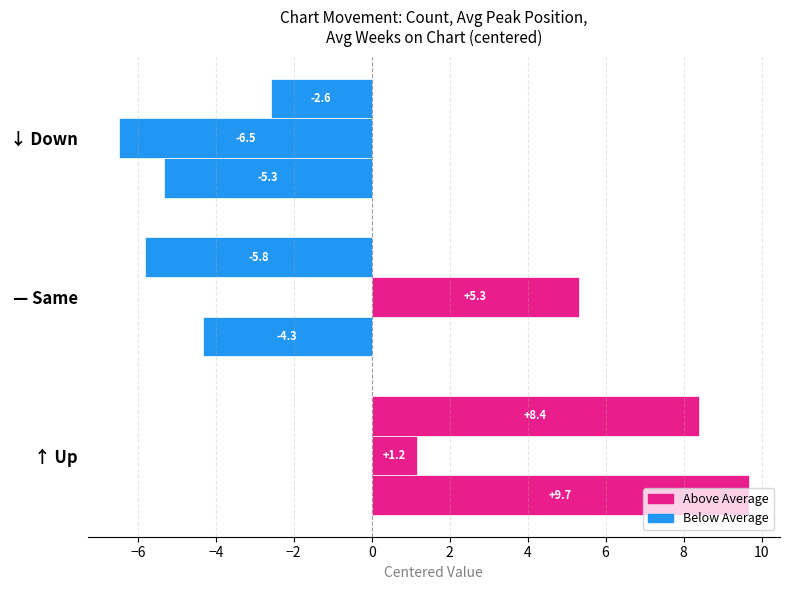

How many categories are shown in the chart?

3